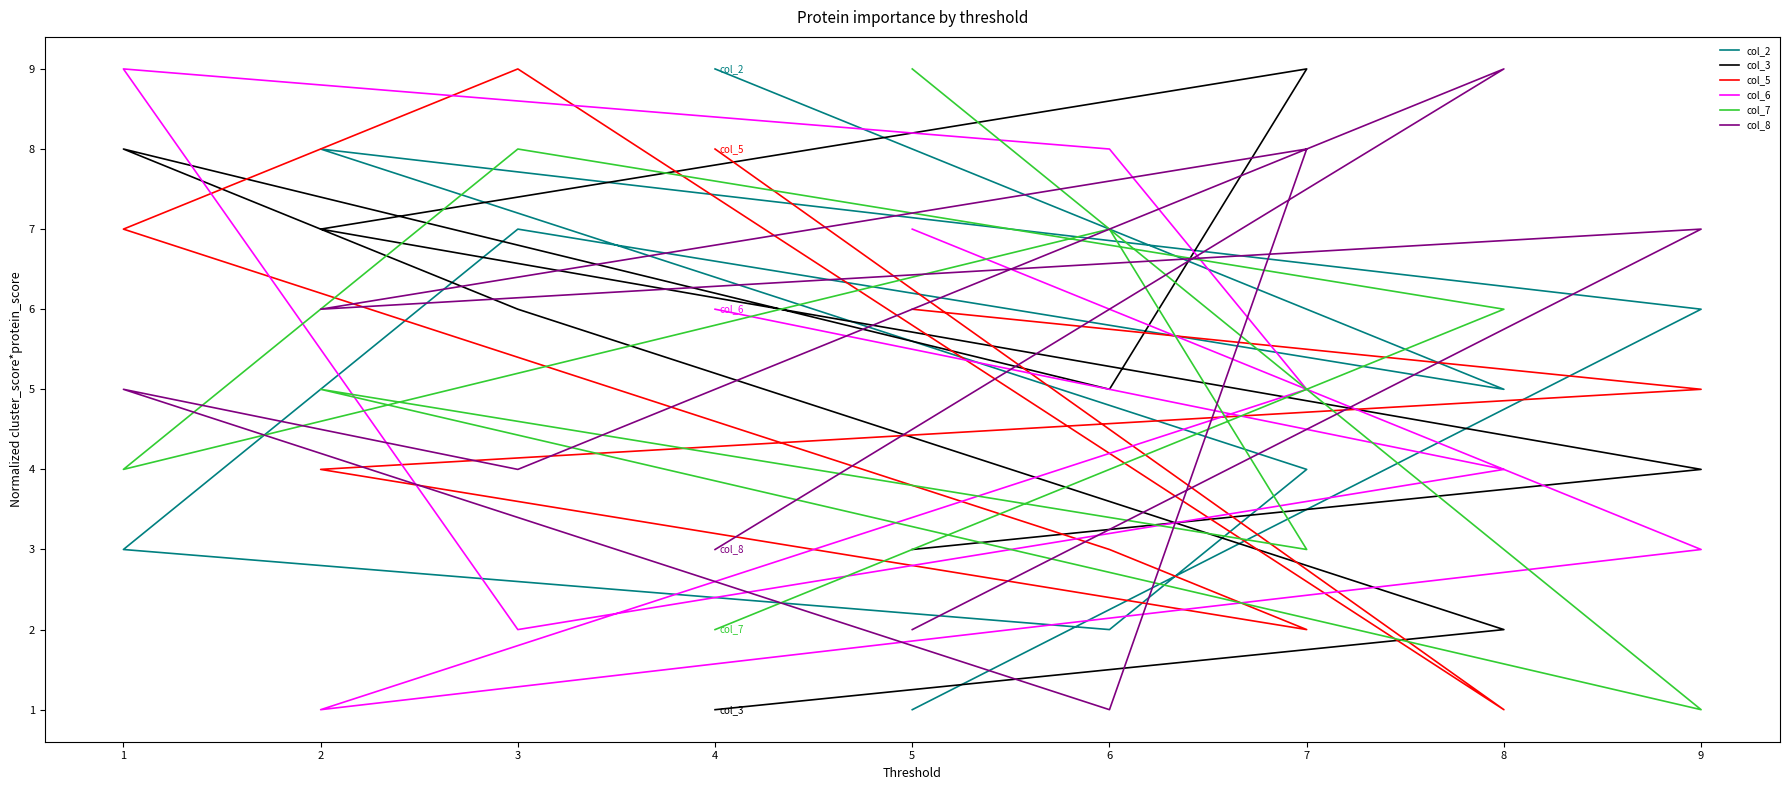

What are all the series names shown in the legend?

col_2, col_3, col_5, col_6, col_7, col_8